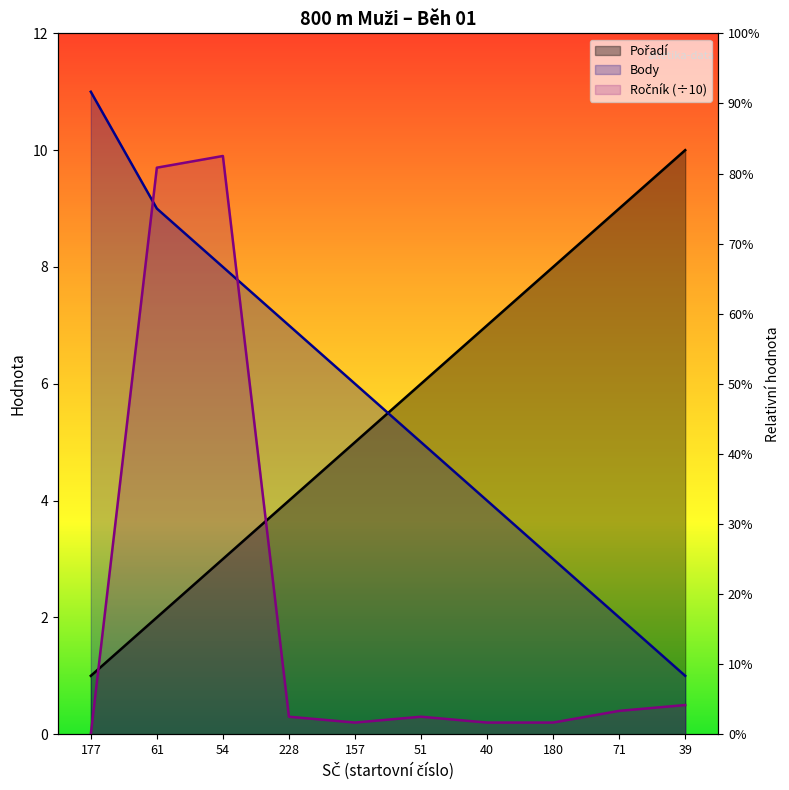

Count the Pořadí values in the range 3 to 8.

6